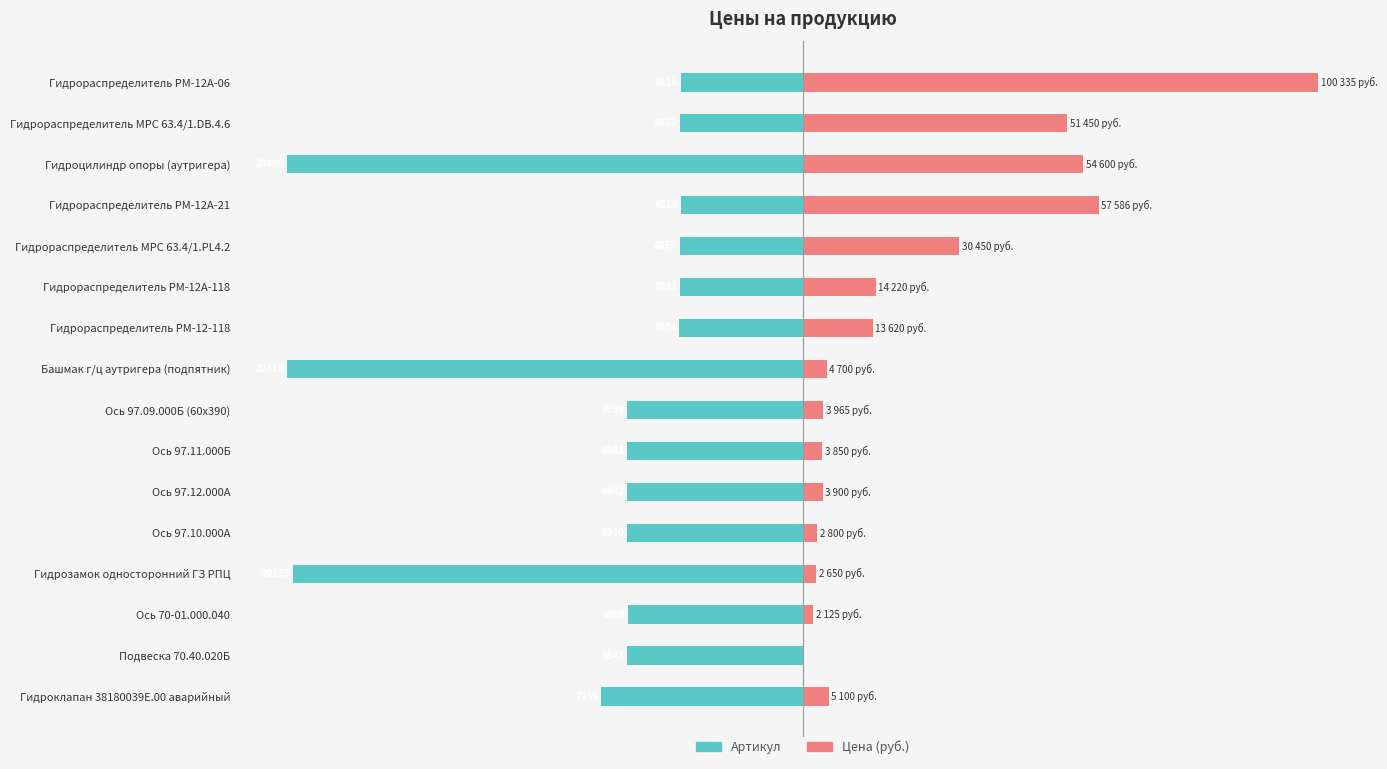

How many groups of bars are there?

16